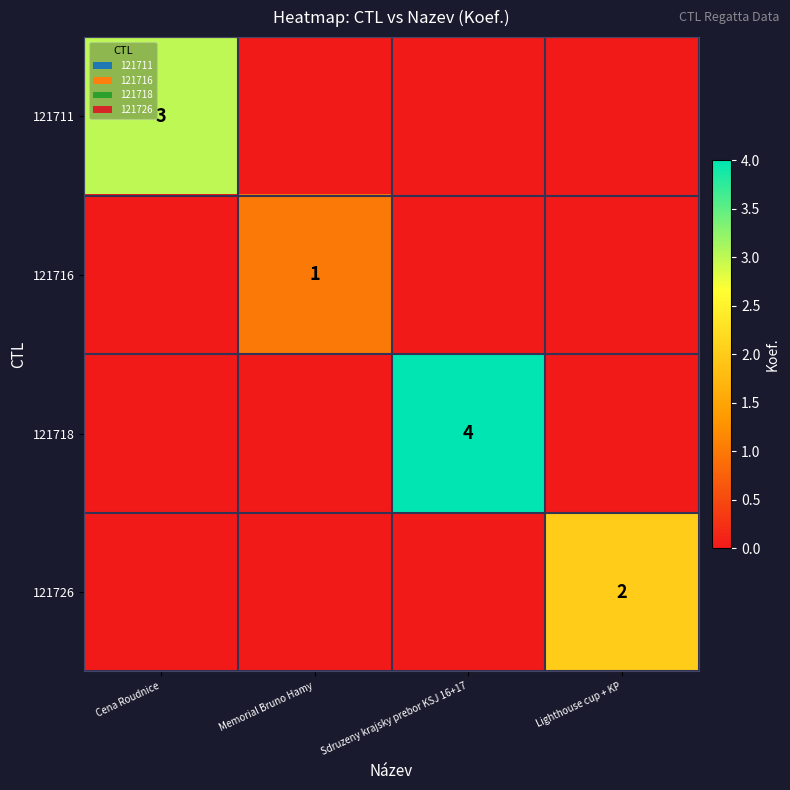

Is it true that 121716 equals 1 at Memorial Bruno Hamy?

True